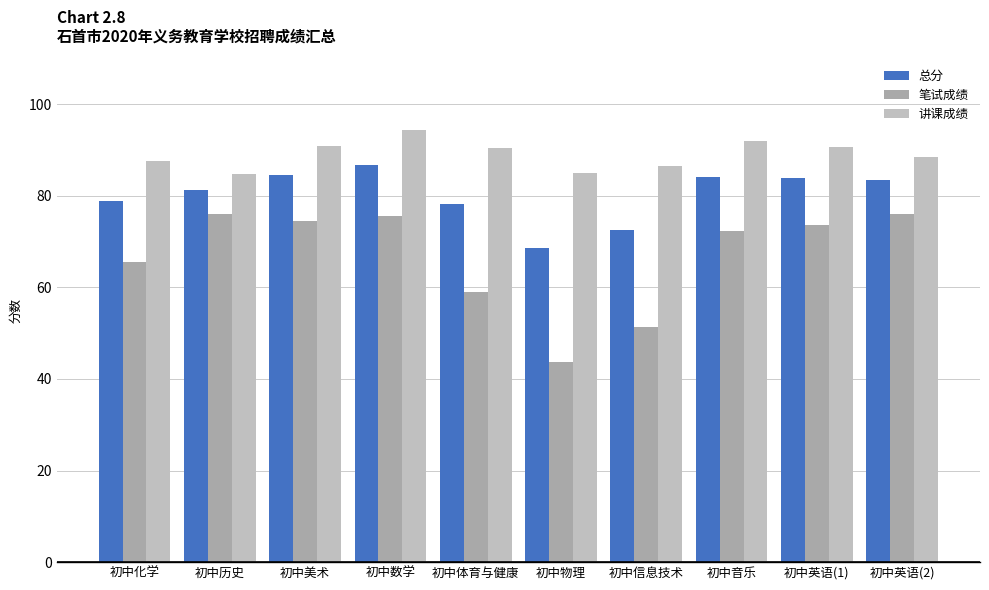

What are all the series names shown in the legend?

总分, 笔试成绩, 讲课成绩